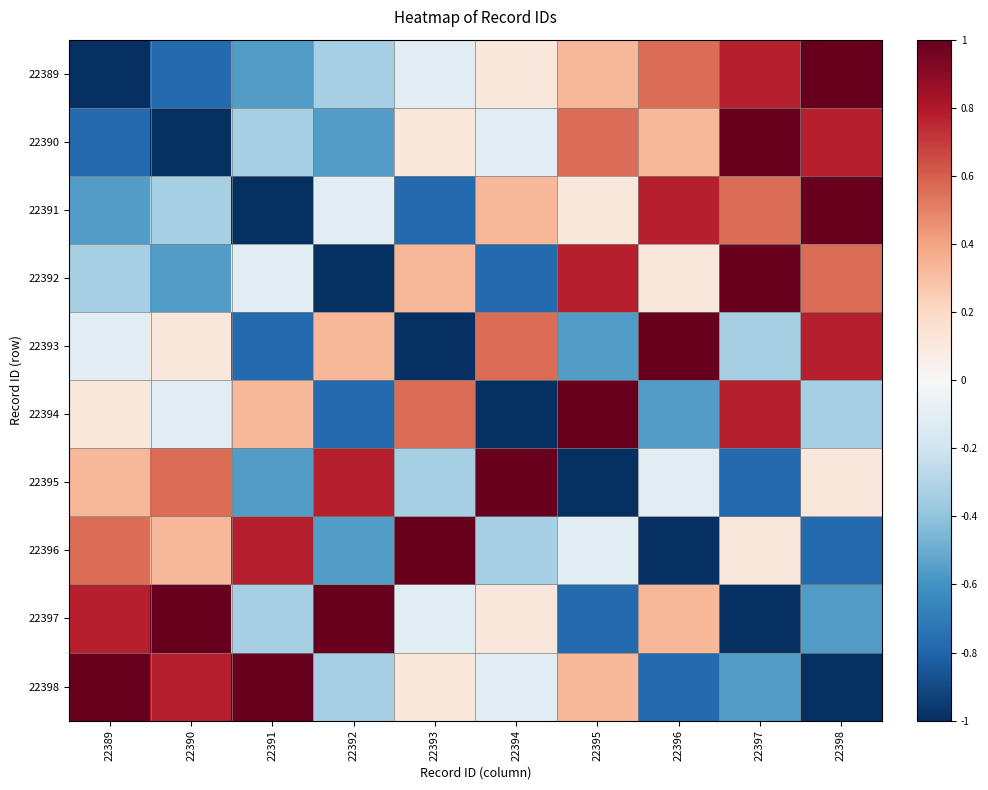

Reading right to left, list all the values displayed in this chart.

22389: 22398=1.0	22397=0.8	22396=0.6	22395=0.3	22394=0.1	22393=-0.1	22392=-0.3	22391=-0.6	22390=-0.8	22389=-1.0
22390: 22398=0.8	22397=1.0	22396=0.3	22395=0.6	22394=-0.1	22393=0.1	22392=-0.6	22391=-0.3	22390=-1.0	22389=-0.8
22391: 22398=1.0	22397=0.6	22396=0.8	22395=0.1	22394=0.3	22393=-0.8	22392=-0.1	22391=-1.0	22390=-0.3	22389=-0.6
22392: 22398=0.6	22397=1.0	22396=0.1	22395=0.8	22394=-0.8	22393=0.3	22392=-1.0	22391=-0.1	22390=-0.6	22389=-0.3
22393: 22398=0.8	22397=-0.3	22396=1.0	22395=-0.6	22394=0.6	22393=-1.0	22392=0.3	22391=-0.8	22390=0.1	22389=-0.1
22394: 22398=-0.3	22397=0.8	22396=-0.6	22395=1.0	22394=-1.0	22393=0.6	22392=-0.8	22391=0.3	22390=-0.1	22389=0.1
22395: 22398=0.1	22397=-0.8	22396=-0.1	22395=-1.0	22394=1.0	22393=-0.3	22392=0.8	22391=-0.6	22390=0.6	22389=0.3
22396: 22398=-0.8	22397=0.1	22396=-1.0	22395=-0.1	22394=-0.3	22393=1.0	22392=-0.6	22391=0.8	22390=0.3	22389=0.6
22397: 22398=-0.6	22397=-1.0	22396=0.3	22395=-0.8	22394=0.1	22393=-0.1	22392=1.0	22391=-0.3	22390=1.0	22389=0.8
22398: 22398=-1.0	22397=-0.6	22396=-0.8	22395=0.3	22394=-0.1	22393=0.1	22392=-0.3	22391=1.0	22390=0.8	22389=1.0